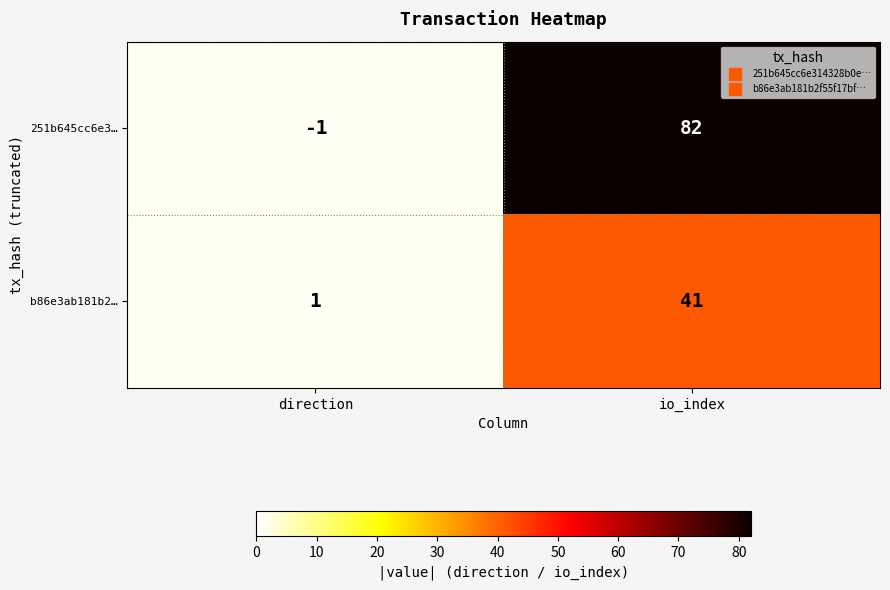

At which category does the chart reach its minimum across all series?

direction